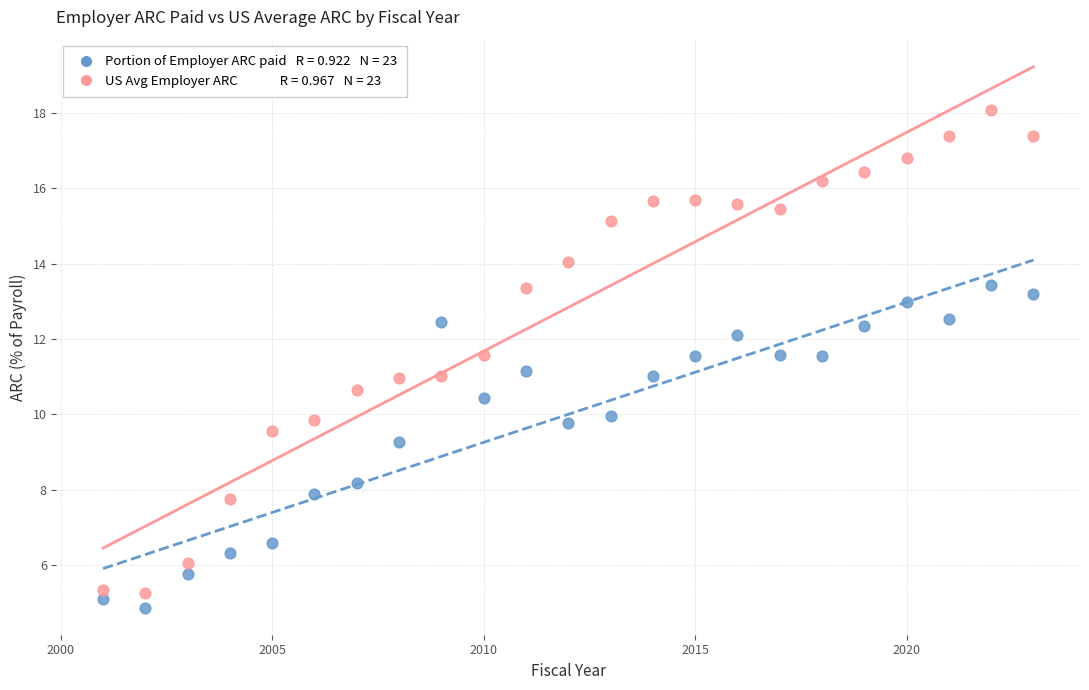

Across all data points, what is the range of X values (max minus min)?

22.0